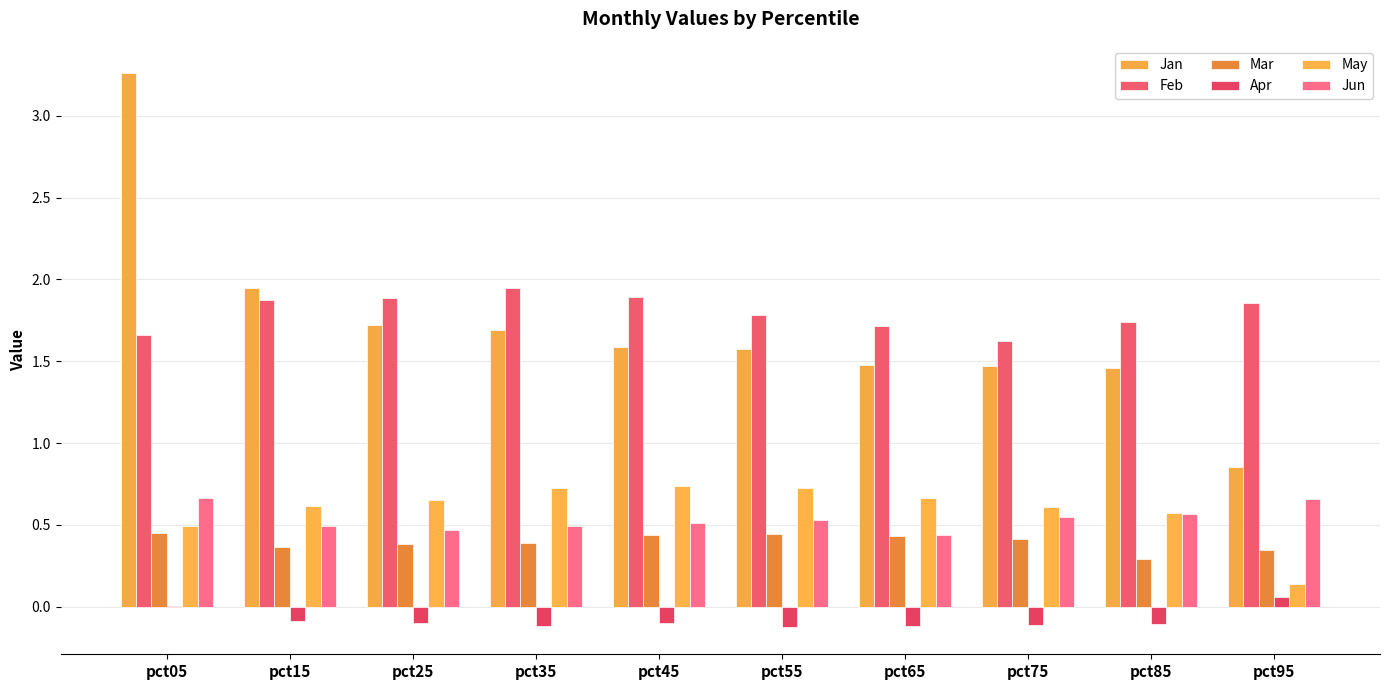

How many series are shown in this chart?

6